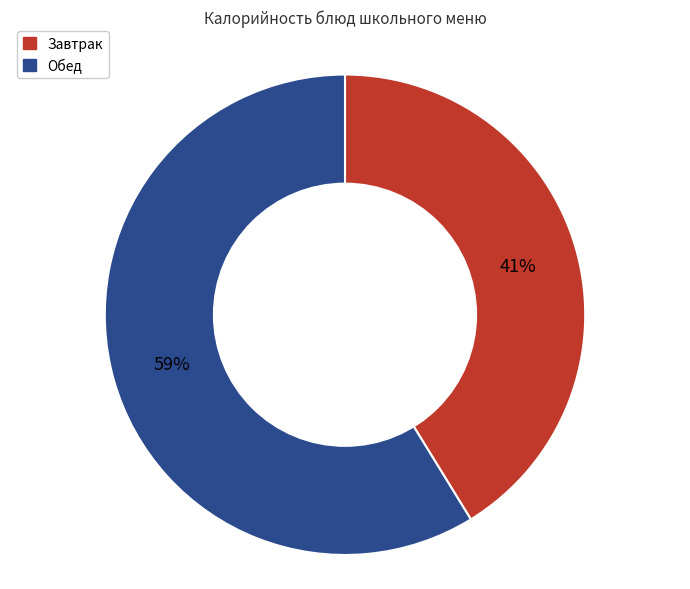

To the nearest percent, what is the difference between the largest and smallest slice percentages?

18%